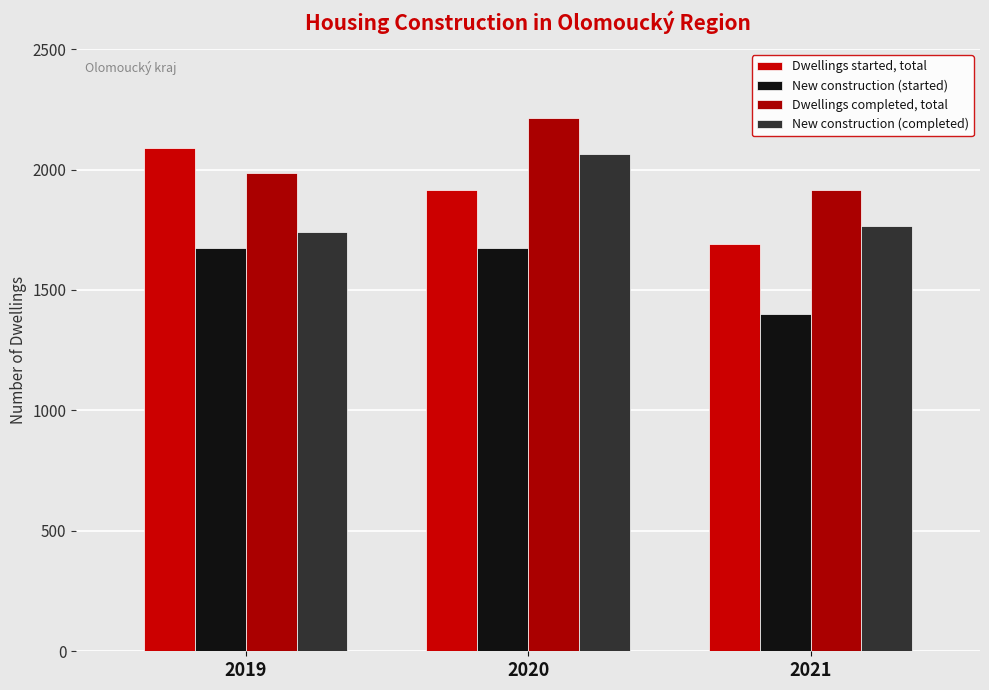

What is the value of the Dwellings started, total bar at the 2nd from the left?

1917